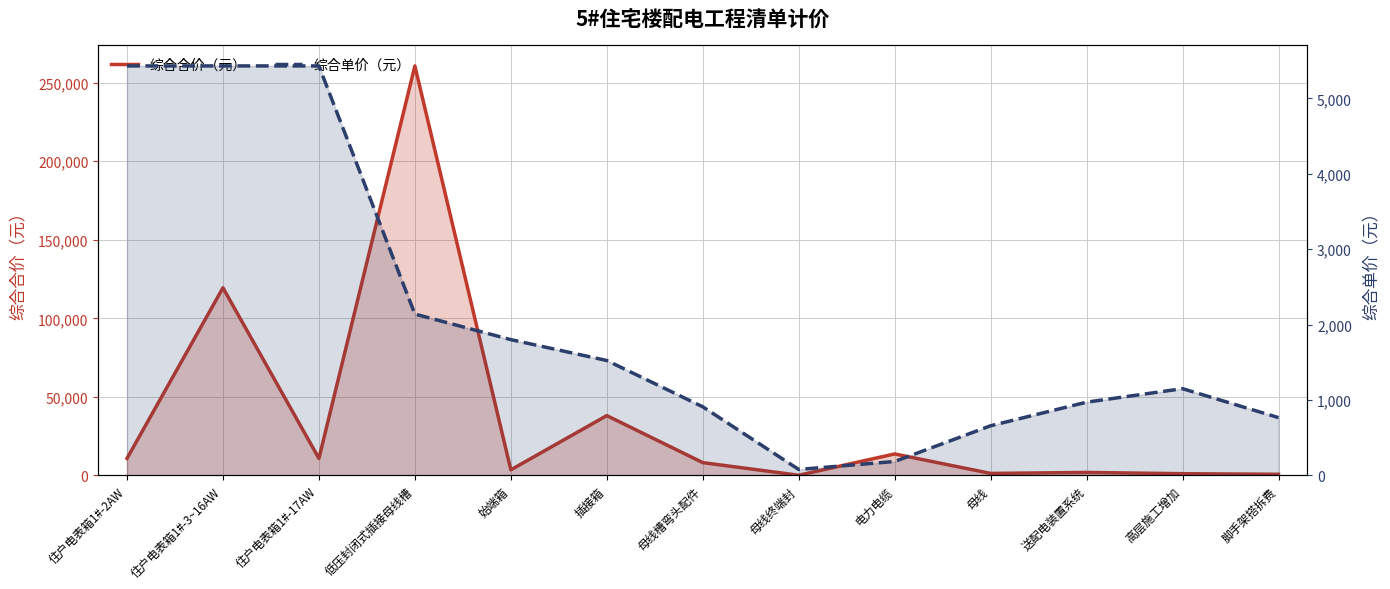

What is the label of the 6th point from the right?

母线终端封